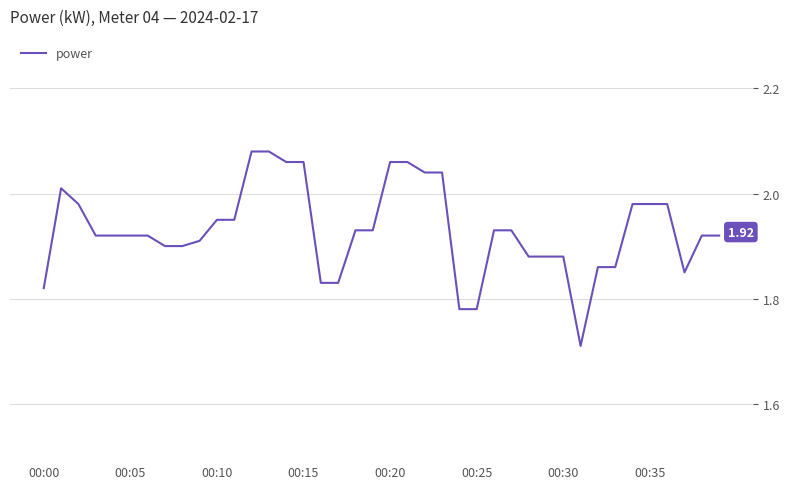

What is the difference between the maximum and minimum values?

0.4